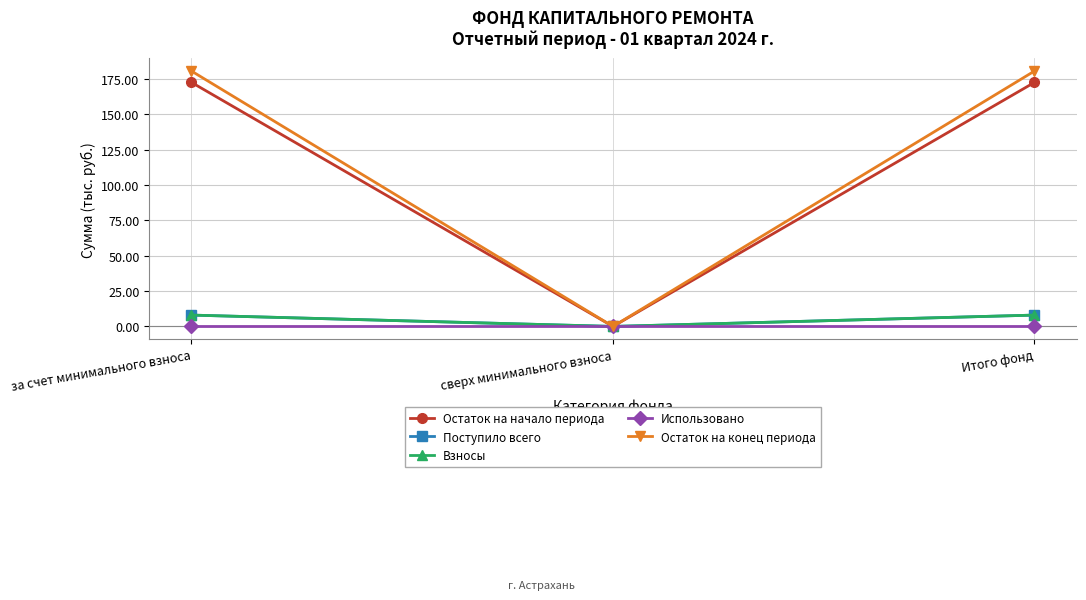

Is this an area chart (filled region under the line)?

No